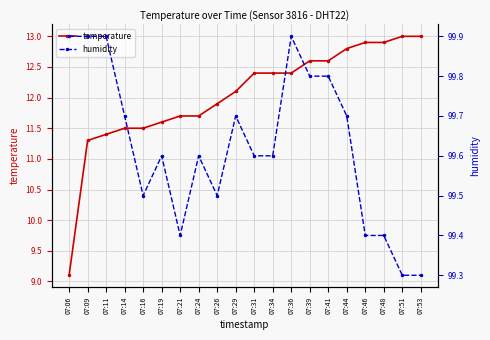

How many data points does each series have?

20